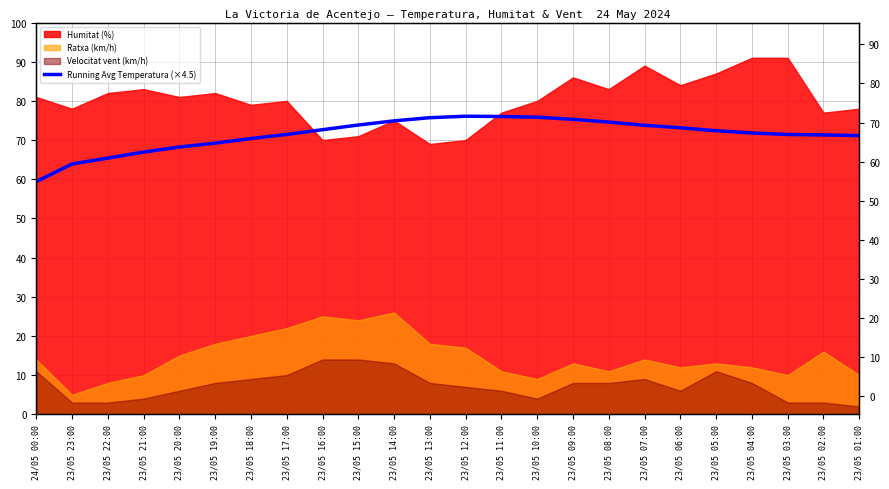

Reading left to right, list all the values displayed in this chart.

24/05 00:00=59.4	23/05 23:00=63.9	23/05 22:00=65.4	23/05 21:00=66.9	23/05 20:00=68.2	23/05 19:00=69.2	23/05 18:00=70.4	23/05 17:00=71.4	23/05 16:00=72.7	23/05 15:00=73.8	23/05 14:00=74.9	23/05 13:00=75.7	23/05 12:00=76.1	23/05 11:00=76.0	23/05 10:00=75.8	23/05 09:00=75.3	23/05 08:00=74.6	23/05 07:00=73.8	23/05 06:00=73.1	23/05 05:00=72.4	23/05 04:00=71.8	23/05 03:00=71.4	23/05 02:00=71.3	23/05 01:00=71.1